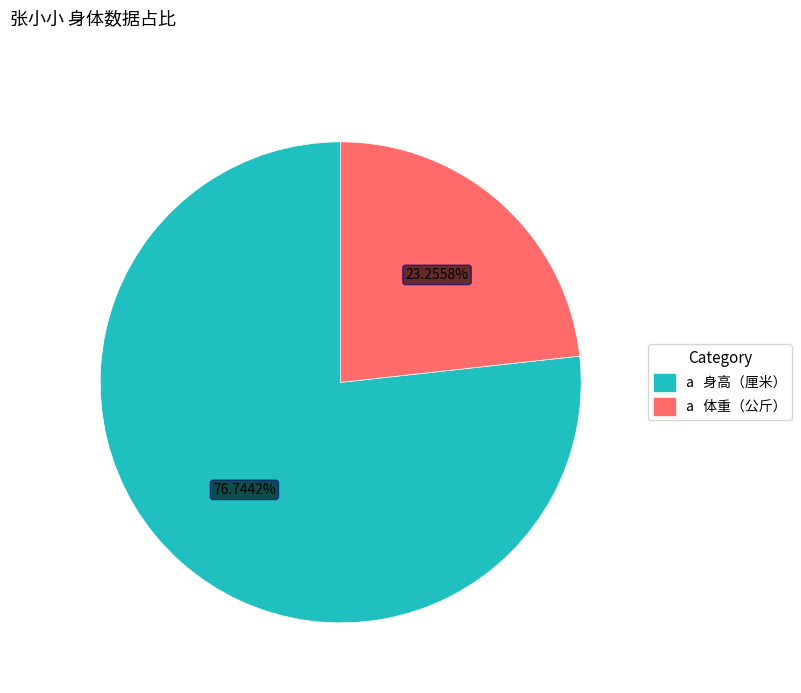

Is there any slice that represents more than half of the pie?

Yes